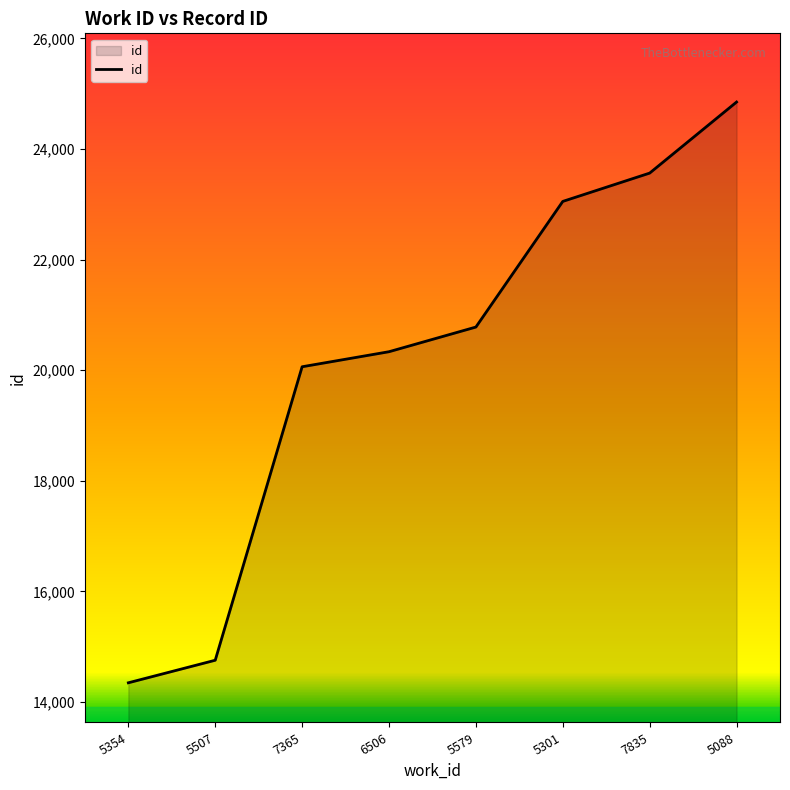

List the labels in order of value, smallest first.

5354, 5507, 7365, 6506, 5579, 5301, 7835, 5088